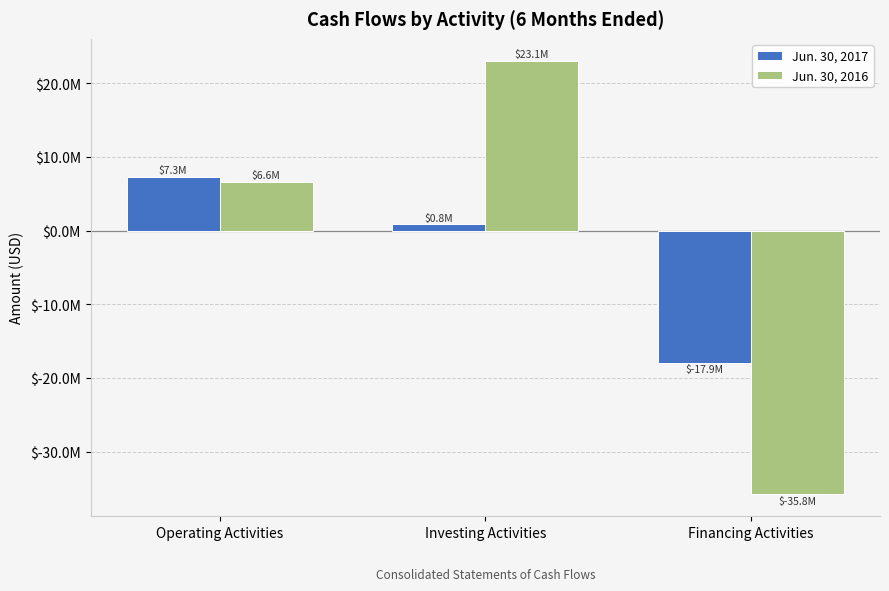

Does the chart contain any negative values?

Yes